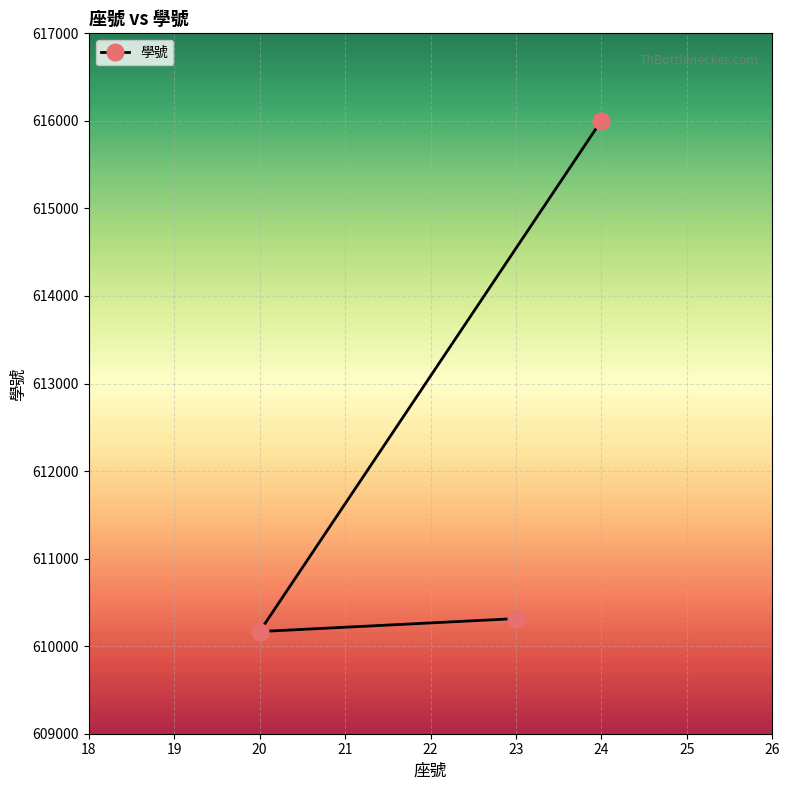

Read the value at 23.

610315